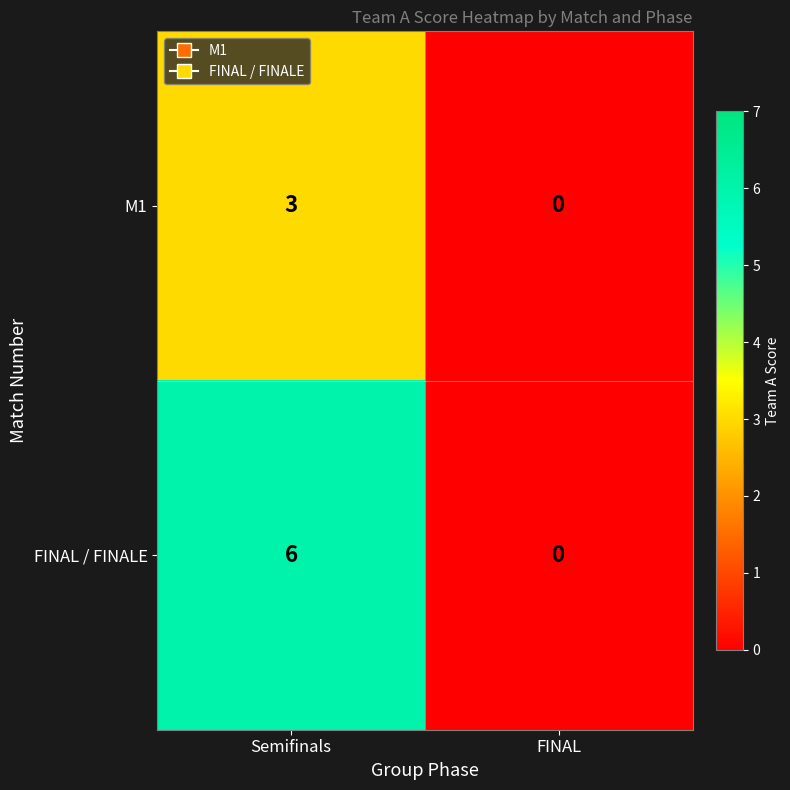

What is the difference between the M1 values at FINAL and Semifinals?

3